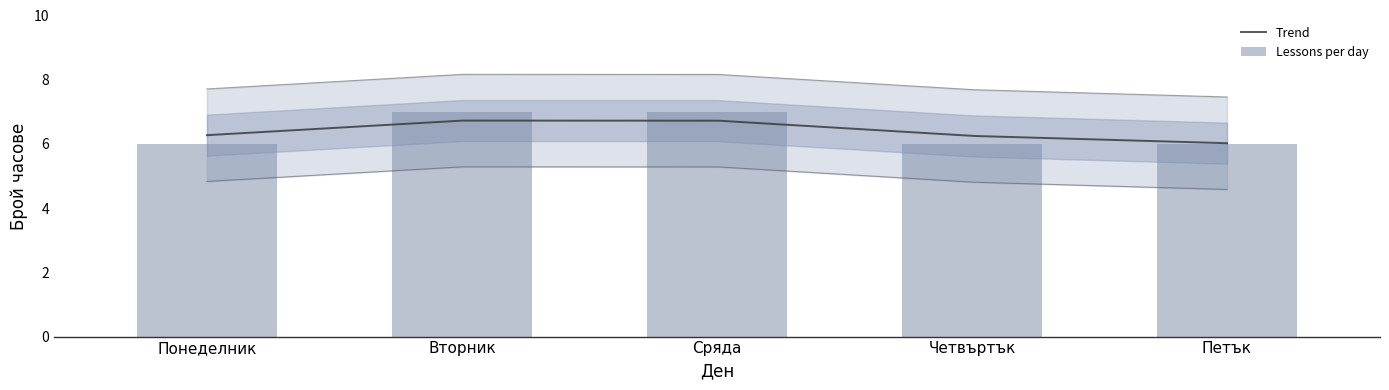

What is the smallest value displayed?

6